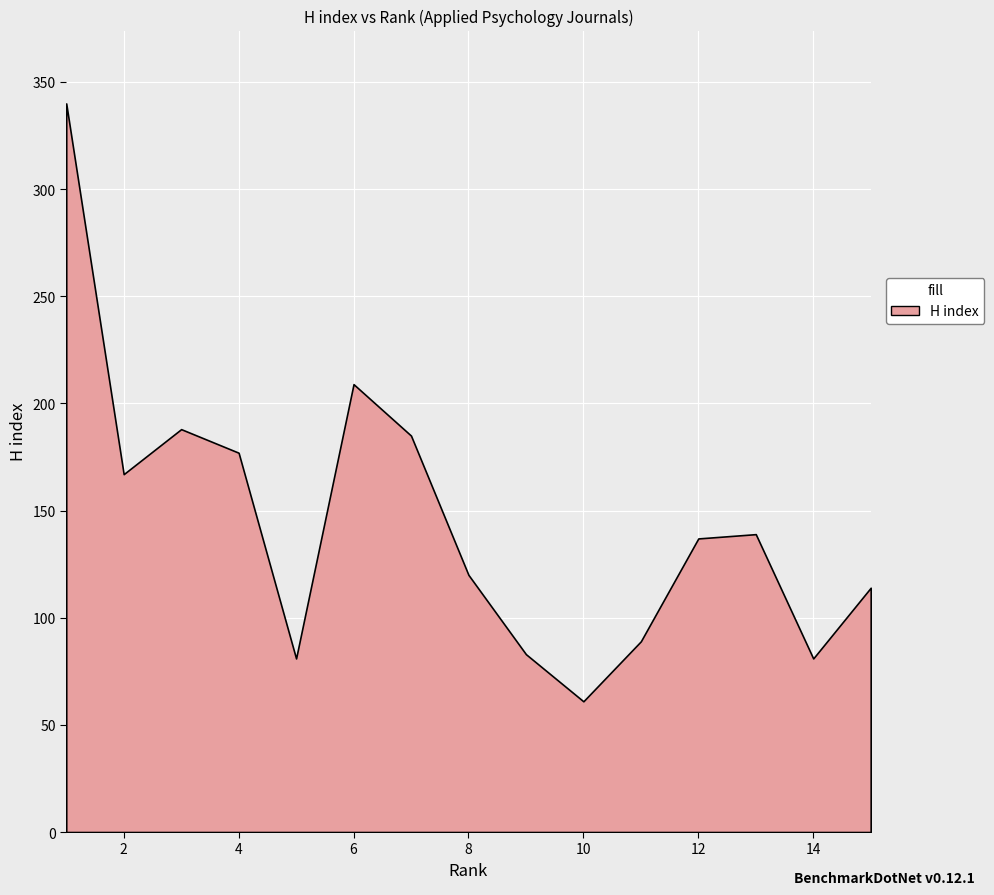

How many data points in H index are less than 137?

7